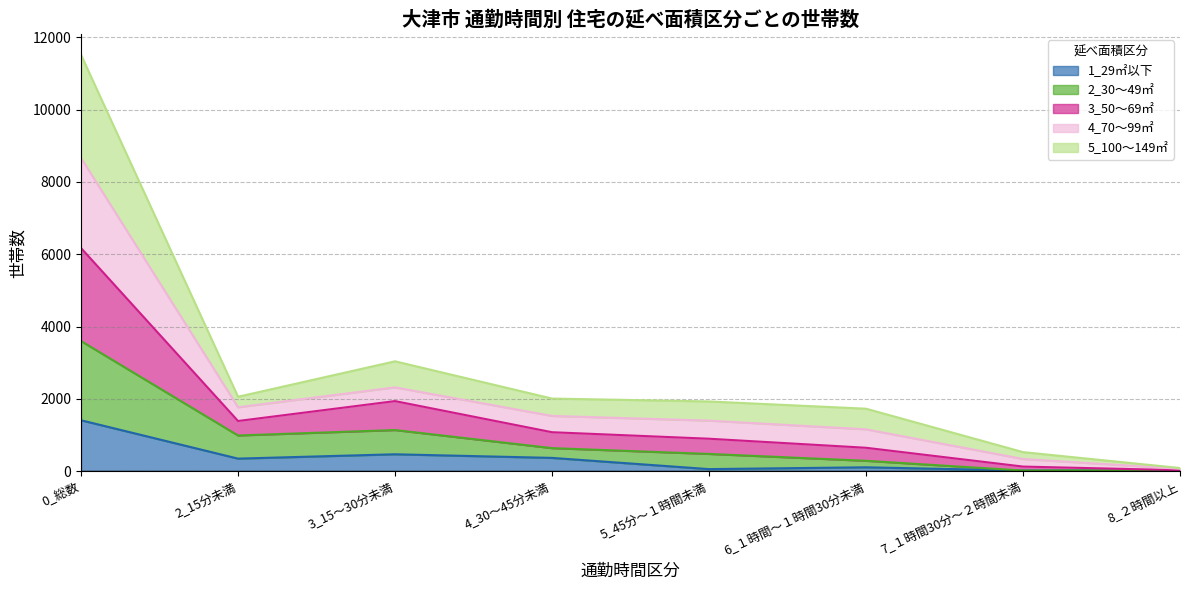

The value of 1_29㎡以下 at 4_30～45分未満 is 89. True or false?

False